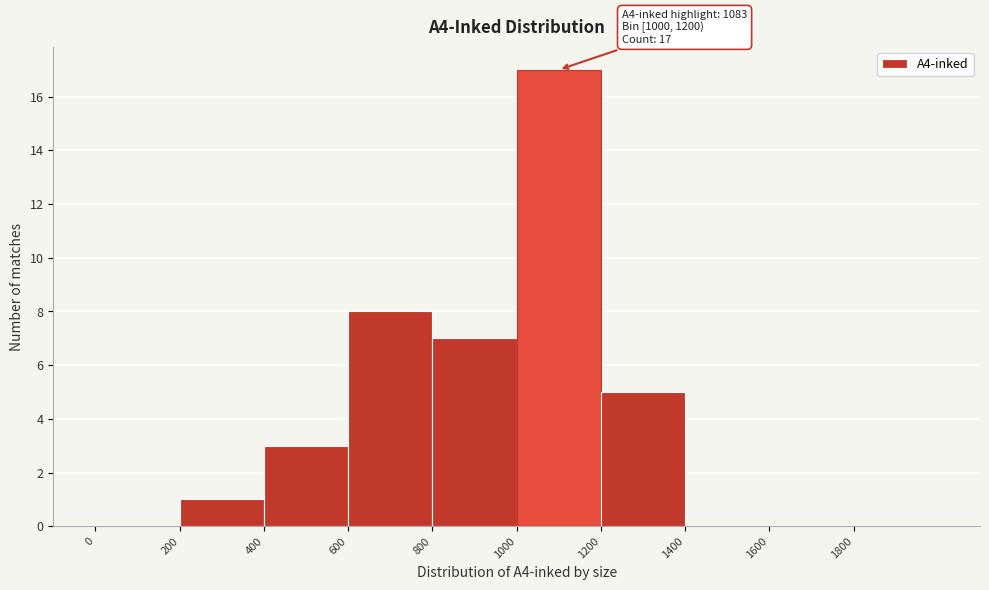

Which range on the x-axis has the tallest bar?

1000 to 1200